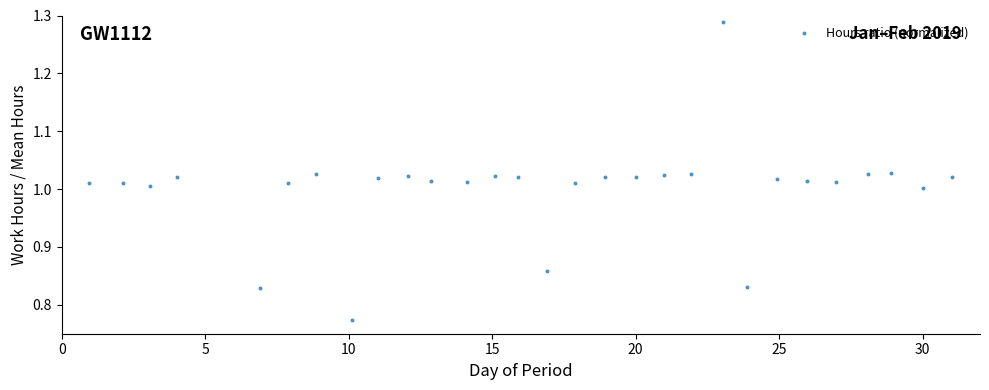

What is the range of X values (max minus min)?

30.1